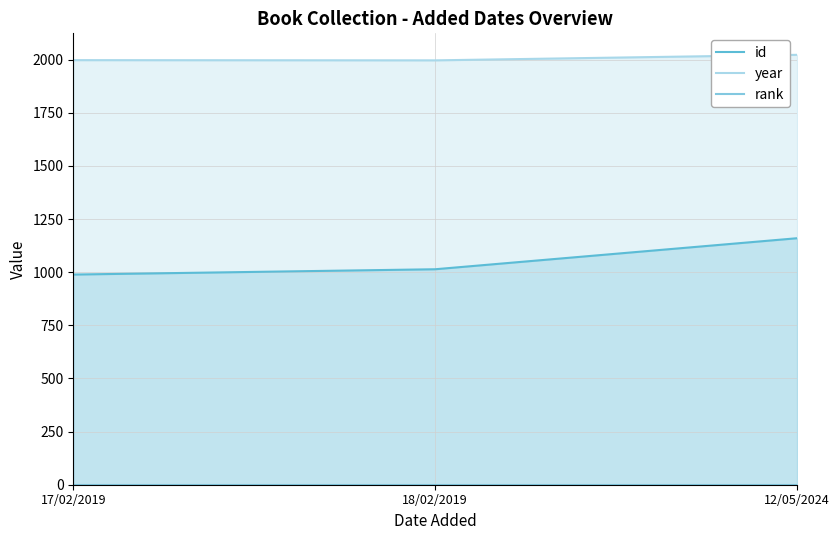

Reading left to right, extract all data points from this chart.

id: 17/02/2019=989	18/02/2019=1014	12/05/2024=1160
year: 17/02/2019=1998	18/02/2019=1997	12/05/2024=2023
rank: 17/02/2019=1	18/02/2019=1	12/05/2024=1